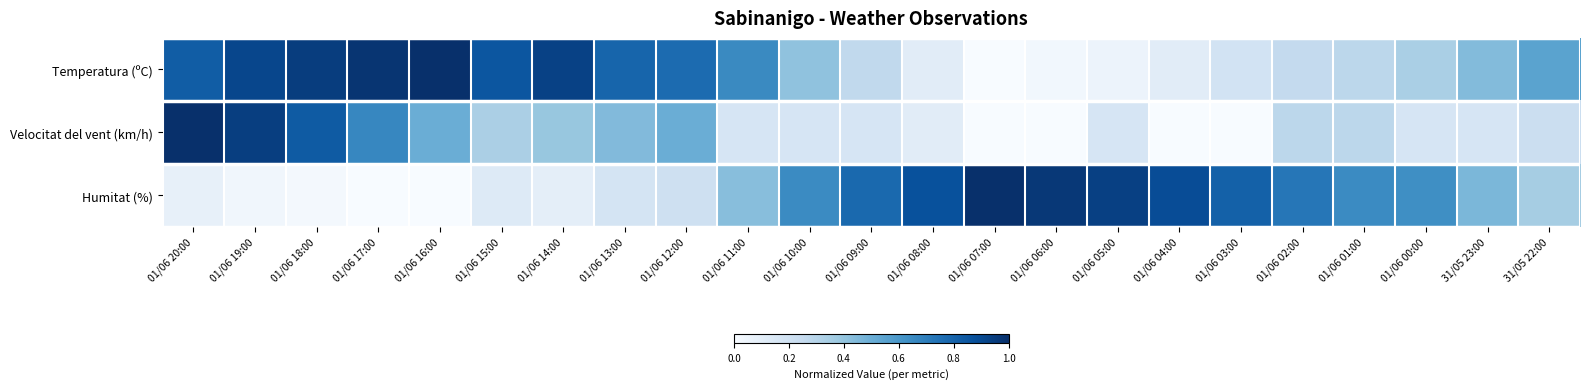

At which category is the sum across all series the highest?

01/06 20:00